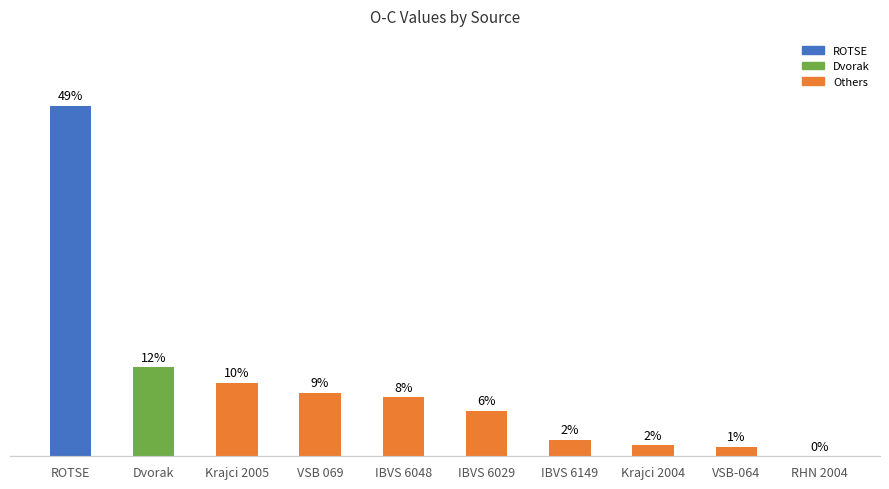

Rank the categories by value from highest to lowest.

ROTSE, Dvorak, Krajci 2005, VSB 069, IBVS 6048, IBVS 6029, IBVS 6149, Krajci 2004, VSB-064, RHN 2004